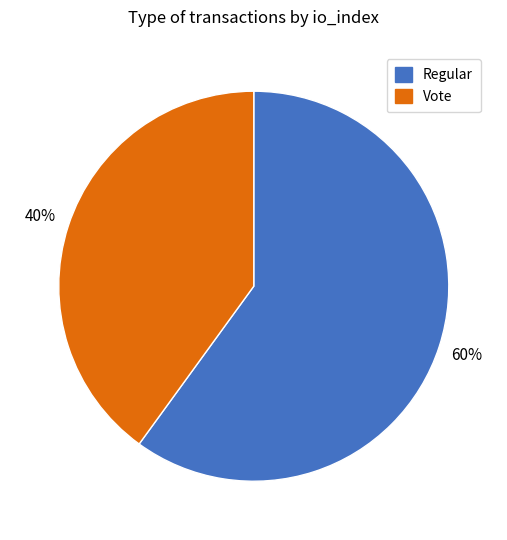

Is there a majority slice in this chart?

Yes